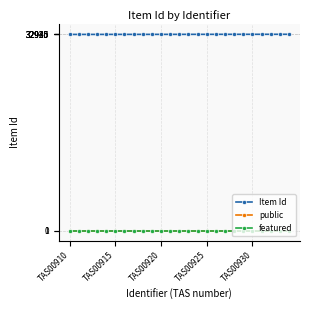

At how many categories does at least one series exceed 31851?

25